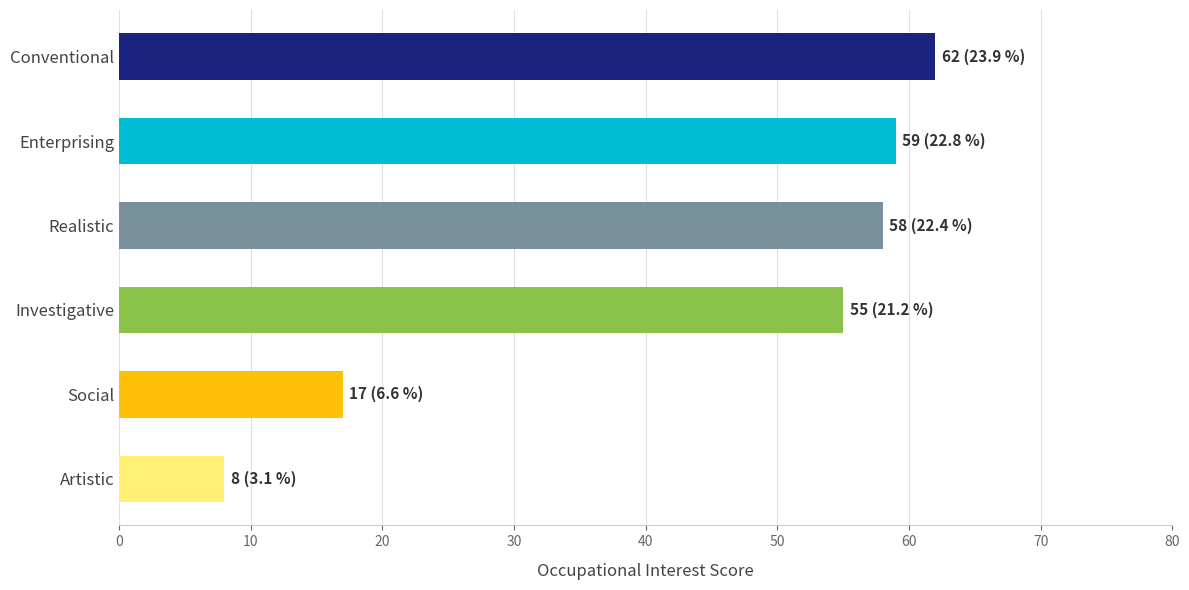

How many distinct data groups are displayed?

1